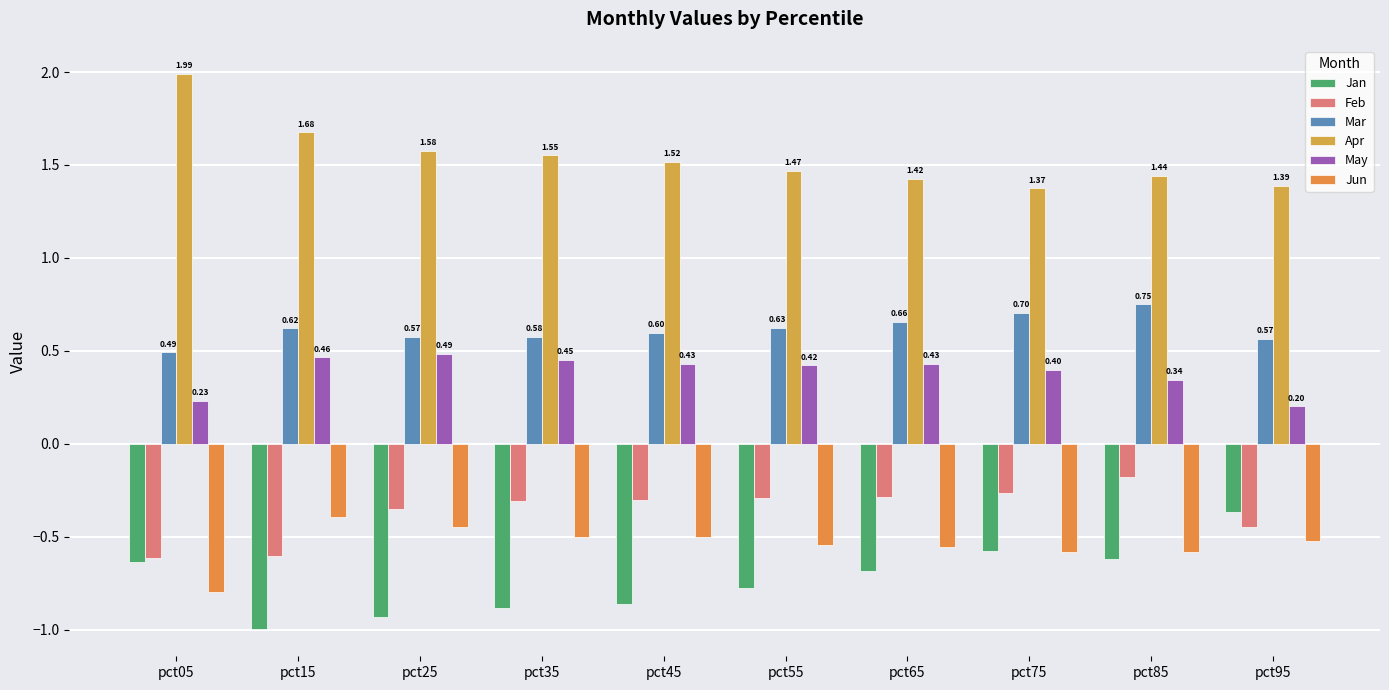

What is the total value across all series at pct25?

0.9